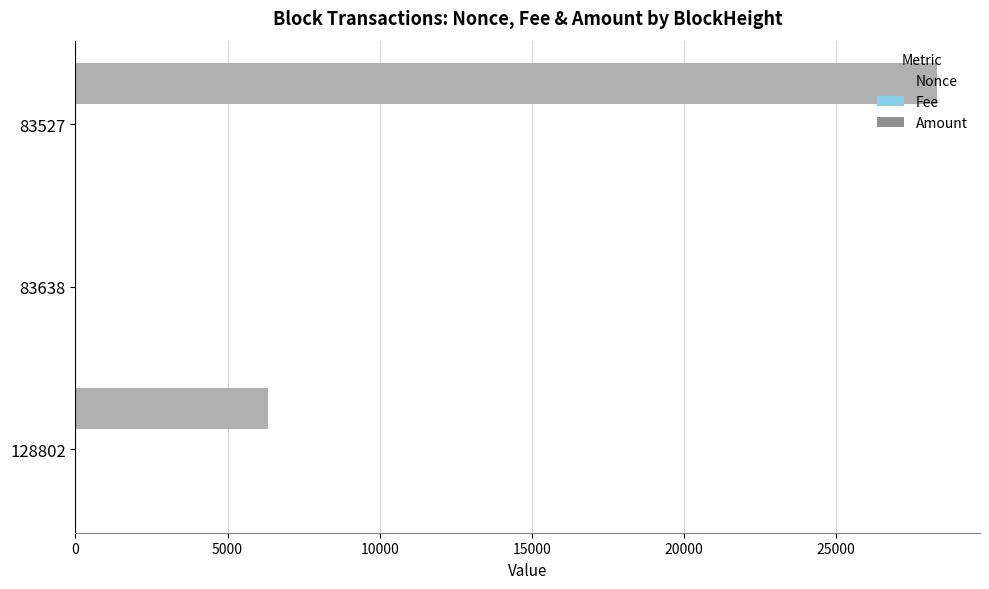

How many series are shown in this chart?

3